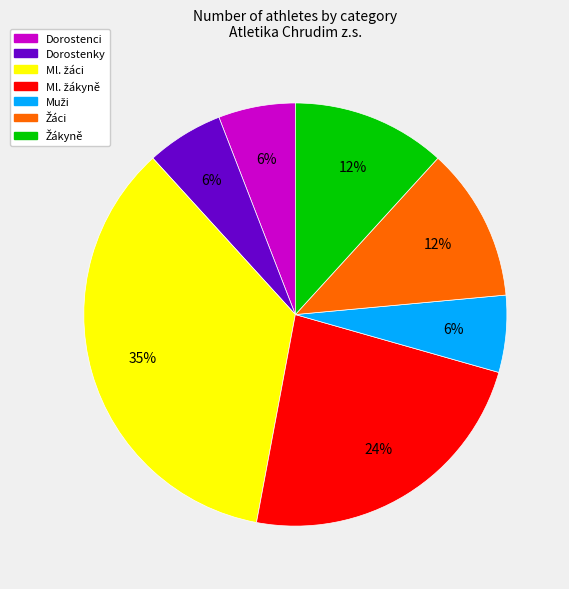

Count the number of slices in the pie.

7